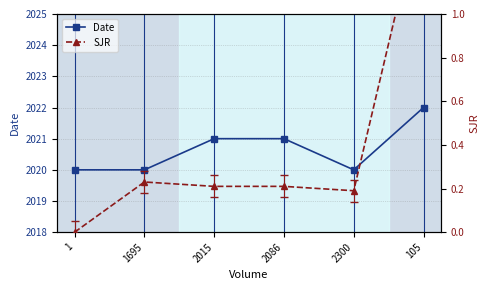

Which series changed the most between 1 and 1695?

SJR